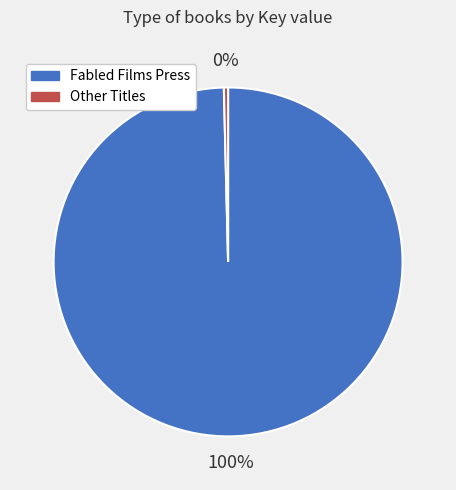

Is there a majority slice in this chart?

Yes